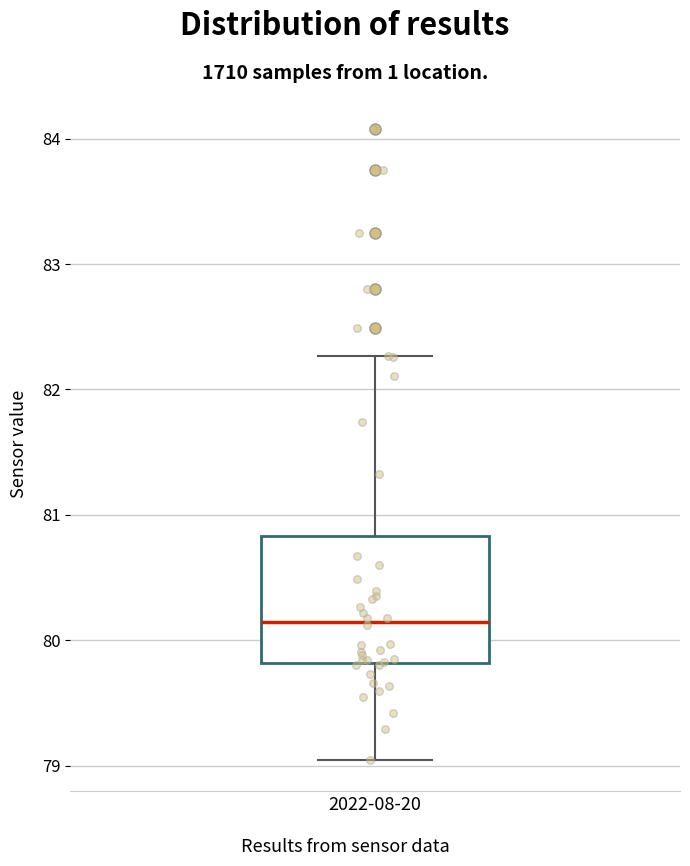

Where does the lower whisker of the box for 2022-08-20 end on the y-axis? The values are not printed on the chart, so give them approximately, as read against the axis.

79.1